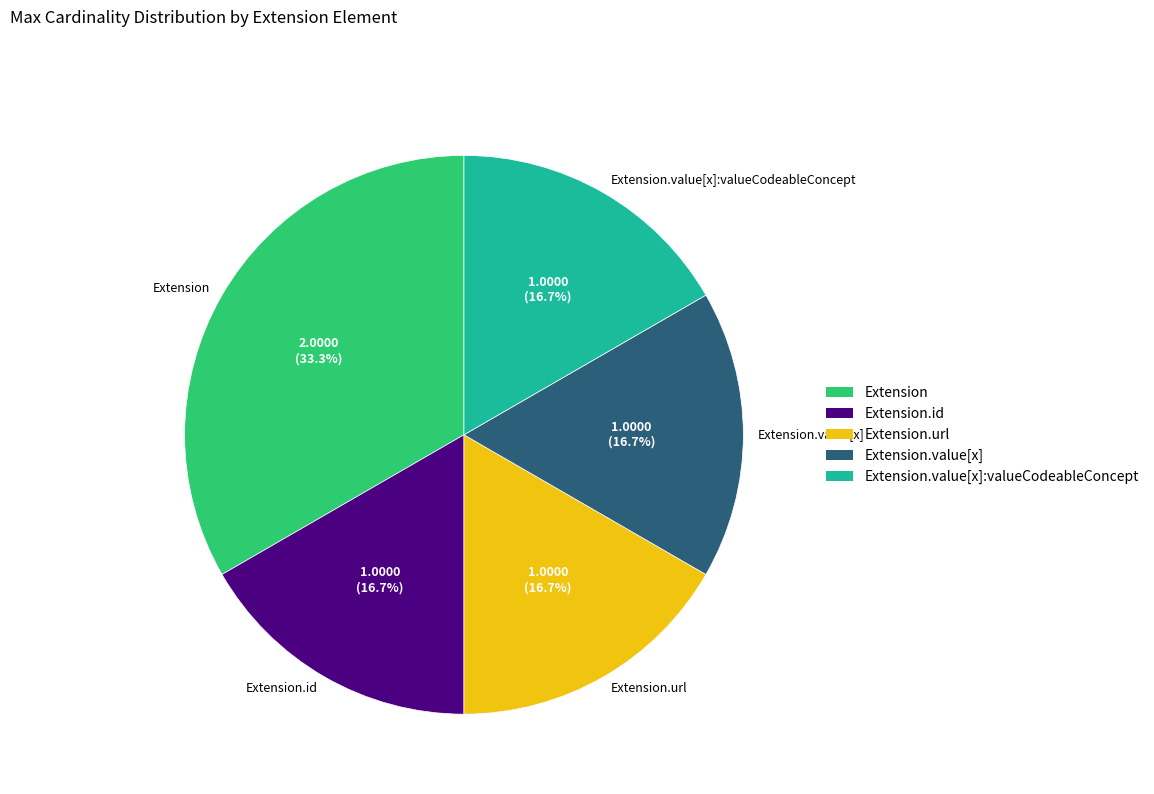

Which category has the biggest portion of the pie?

Extension